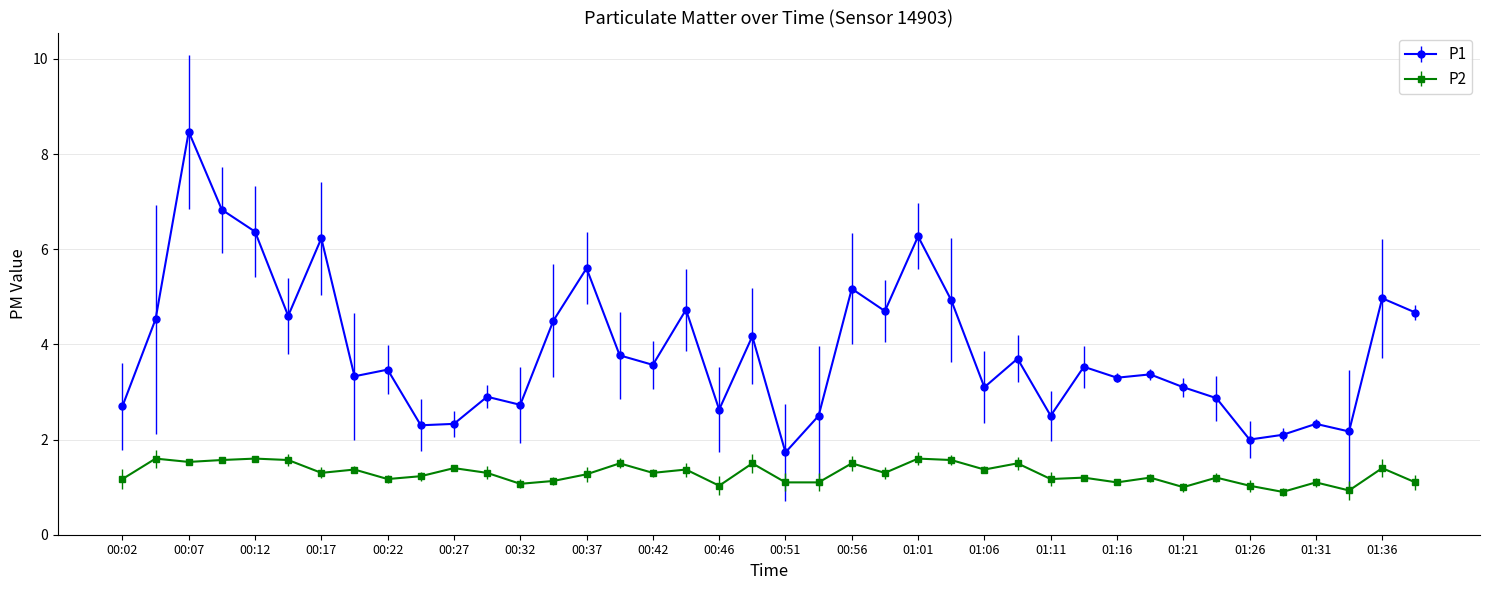

What is the greatest value displayed?

8.5